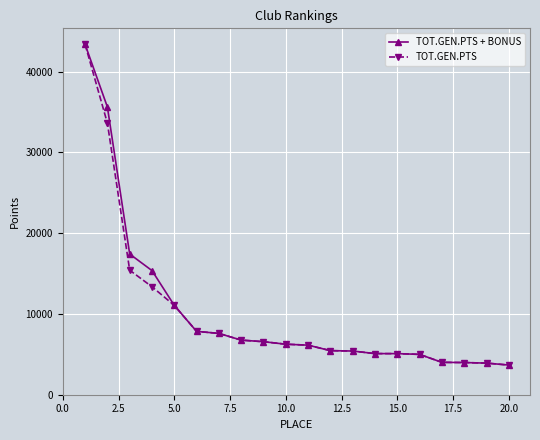

At how many categories does at least one series exceed 12531?

4